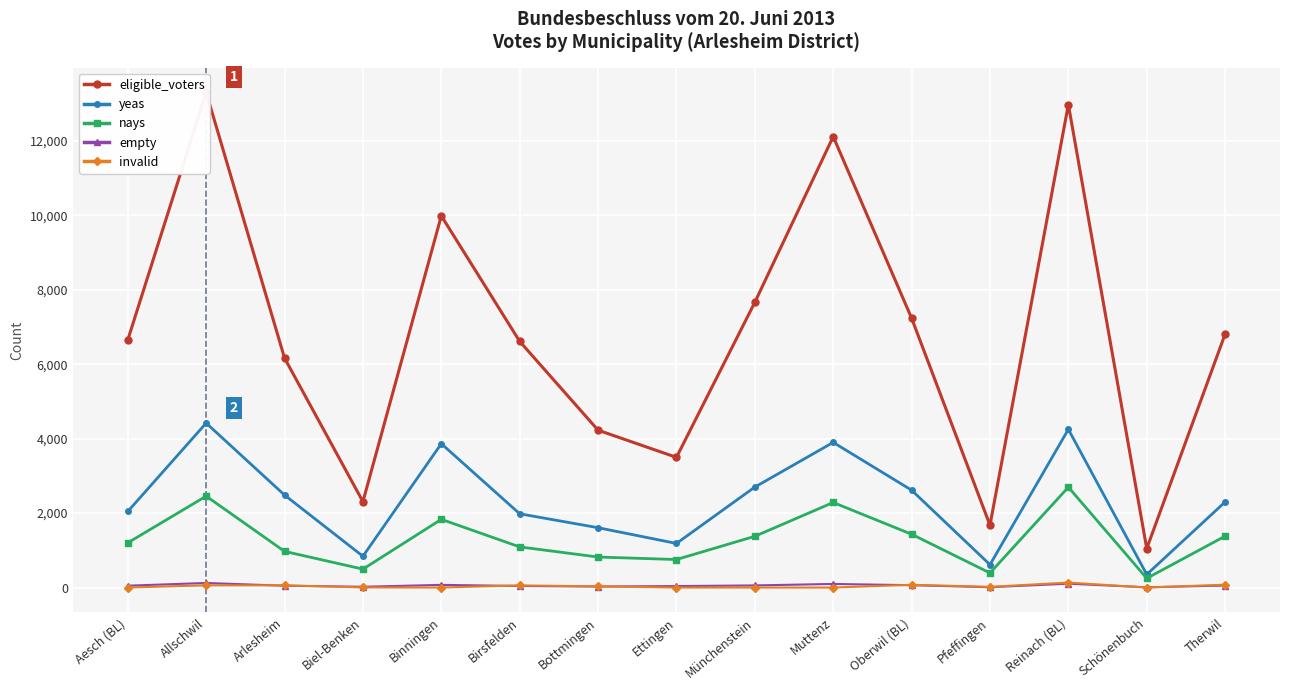

Is it true that empty equals 65 at Ettingen?

False